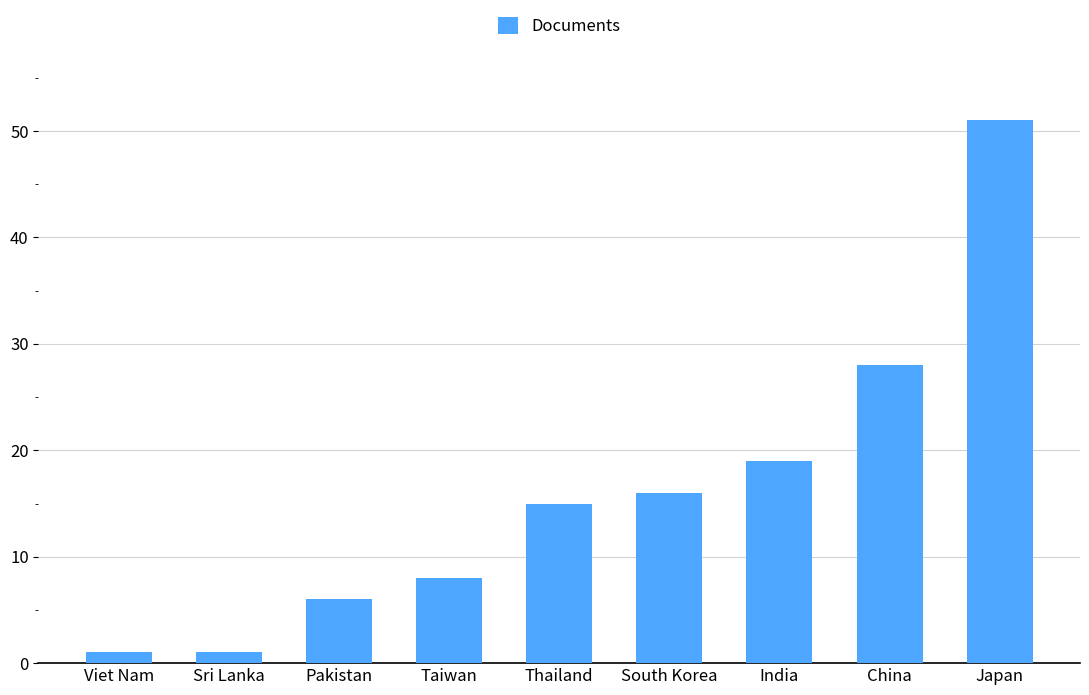

What position from the left is Viet Nam?

1